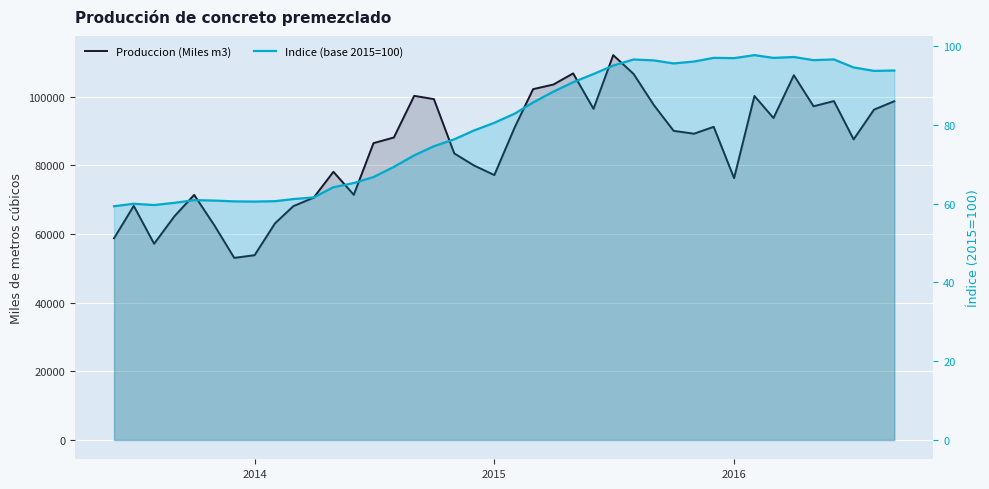

Reading left to right, what are all the values shown in this chart?

Produccion (Miles m3): 58786.5	68223.3	57182.3	65203.4	71413.4	62471.3	53065.7	53849.9	63116.9	68137.8	70617.8	78146.6	71441.4	86494.4	88133.5	100269.6	99319.7	83500.8	79985.5	77194.3	91089.3	102219.7	103574.4	106812.3	96481.6	112129.0	106651.7	97546.5	90072.8	89241.7	91244.0	76294.5	100237.3	93807.3	106282.6	97231.5	98749.8	87589.2	96241.9	98712.2
Indice (base 2015=100): 59.4	60.0	59.7	60.2	60.9	60.8	60.6	60.5	60.6	61.2	61.6	64.2	65.2	66.8	69.3	72.3	74.6	76.3	78.6	80.5	82.9	85.7	88.4	90.8	92.9	95.1	96.6	96.4	95.6	96.1	97.0	96.9	97.7	97.0	97.2	96.4	96.6	94.6	93.7	93.8